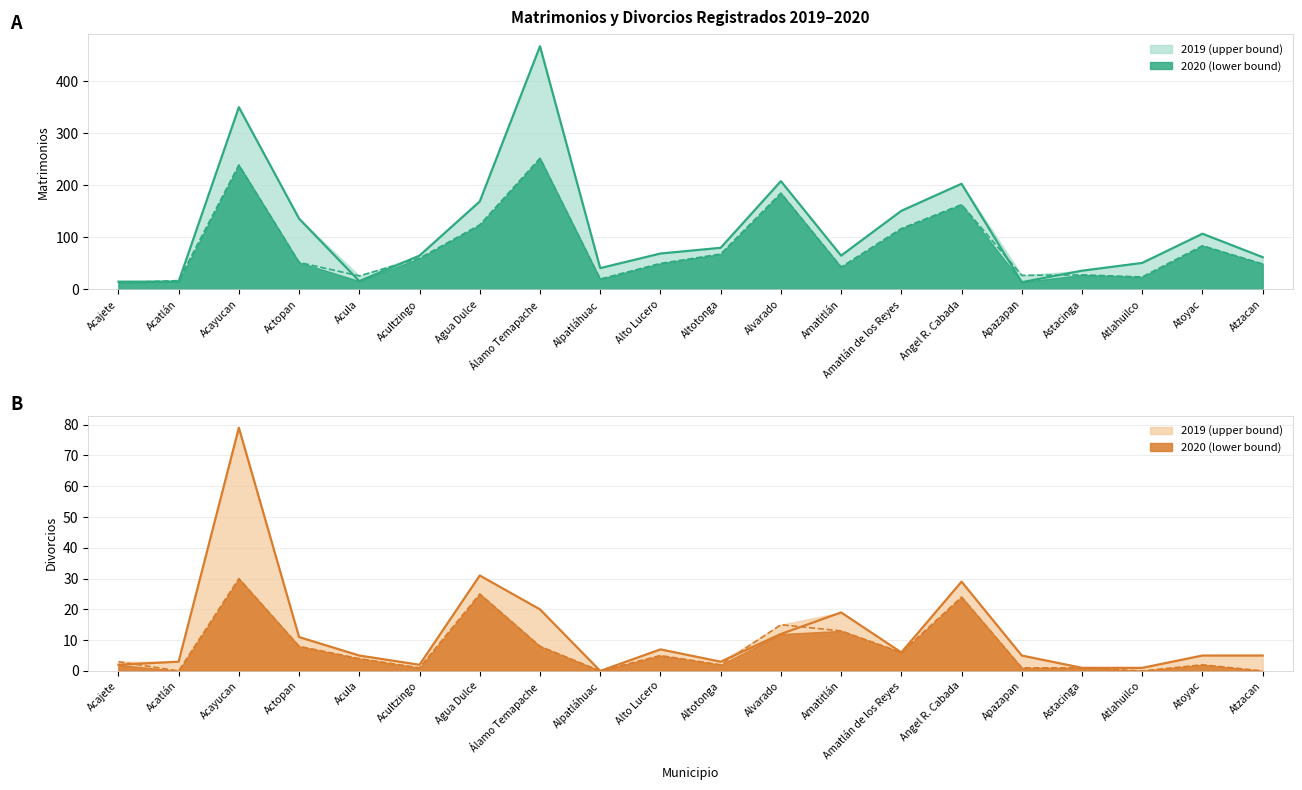

Rank the series at Acultzingo from lowest to highest value.

Divorcios 2020, Divorcios 2019, Matrimonios 2020, Matrimonios 2019